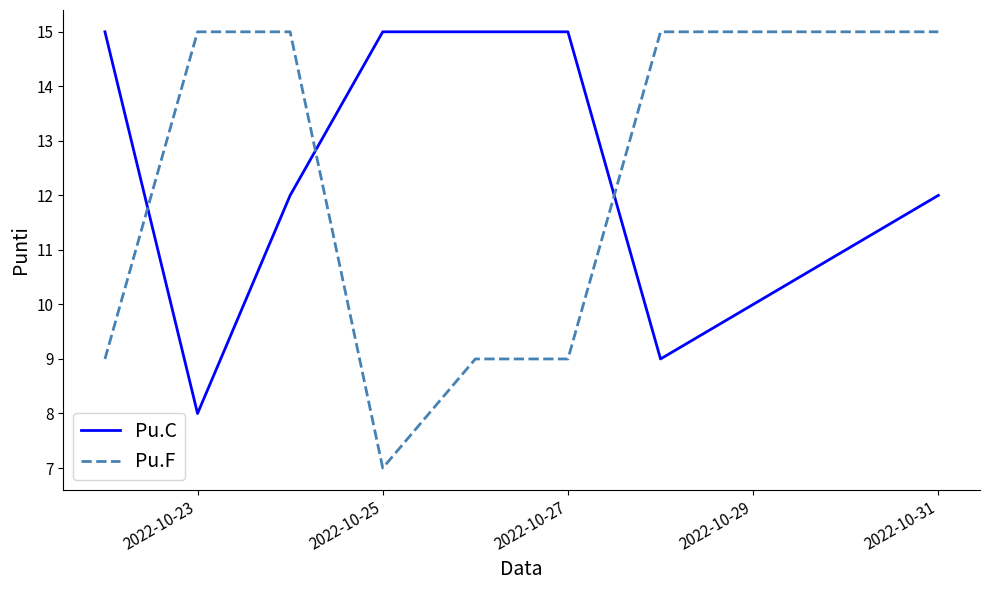

True or false: Pu.C and Pu.F intersect in this chart.

True